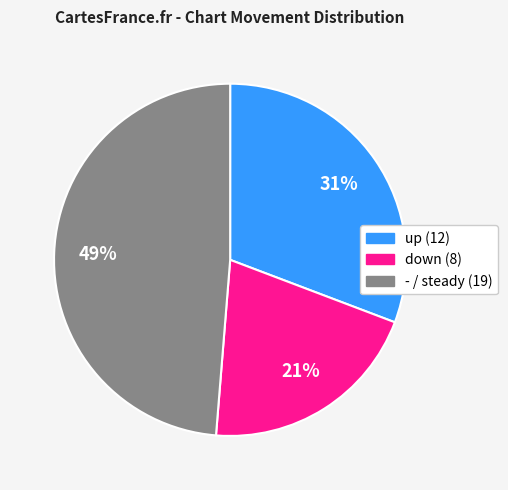

What is the largest slice in the pie chart?

-